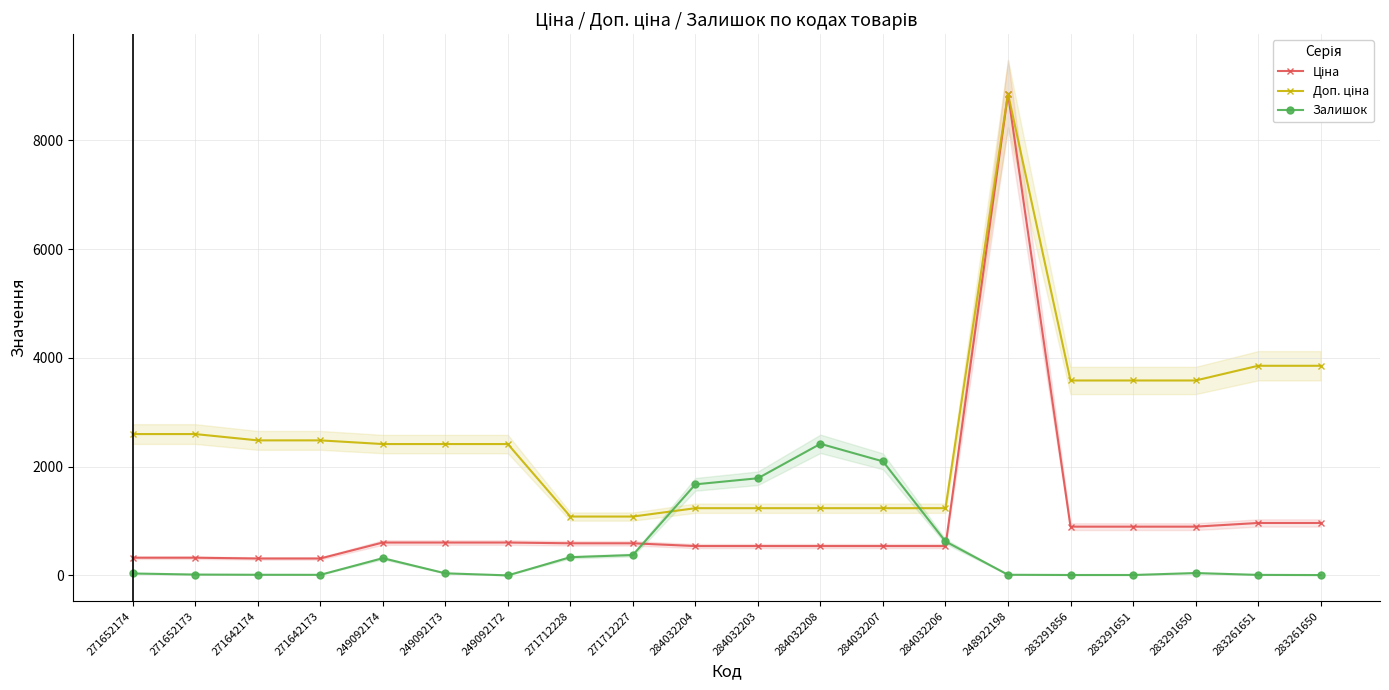

Between 271642174 and 284032207, which series saw the biggest shift?

Залишок